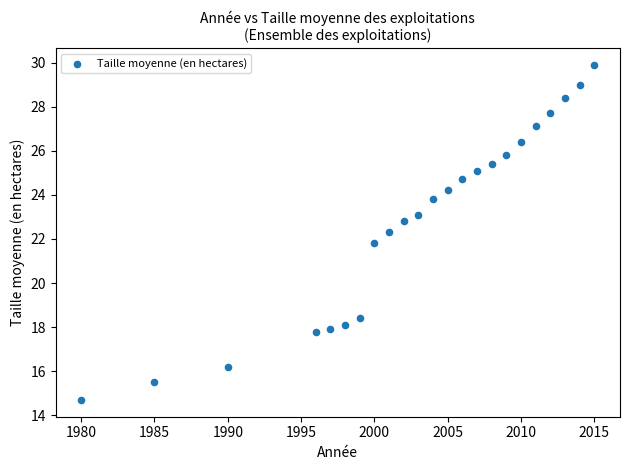

What is the range of Y values (max minus min)?

15.2